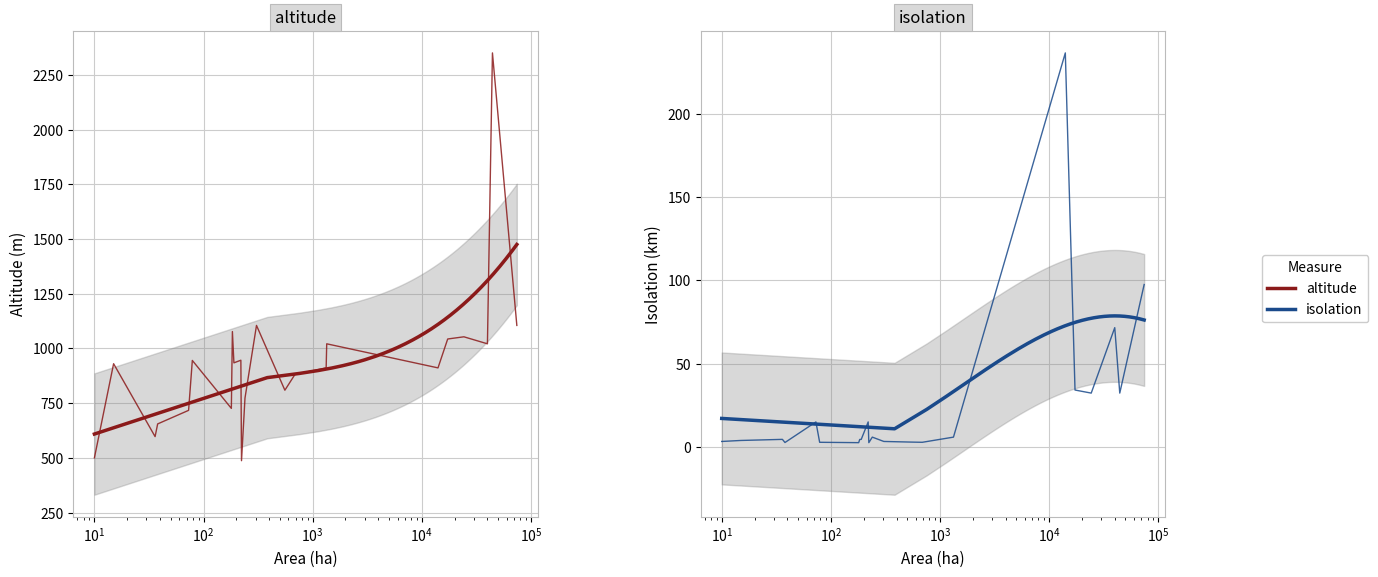

True or false: Isolation (km) and Altitude (m) cross at least once.

False